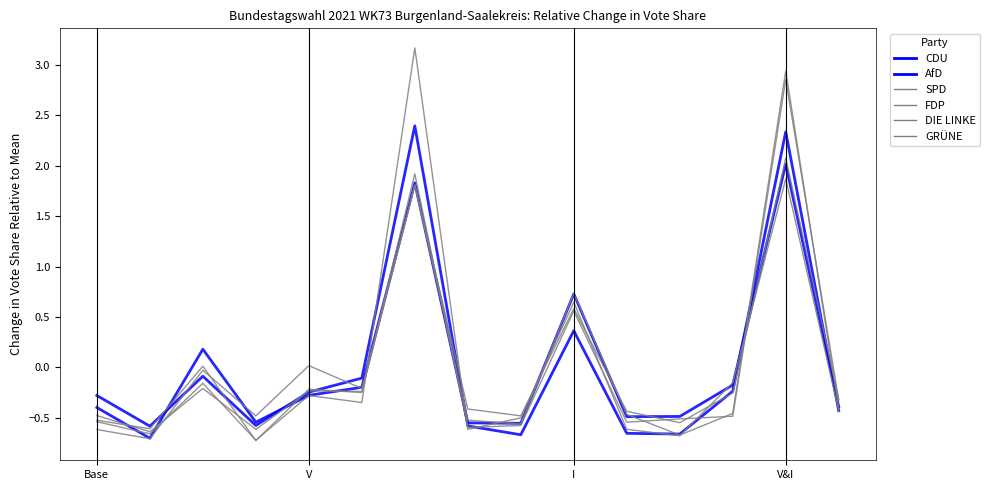

How many lines are shown in the chart?

6